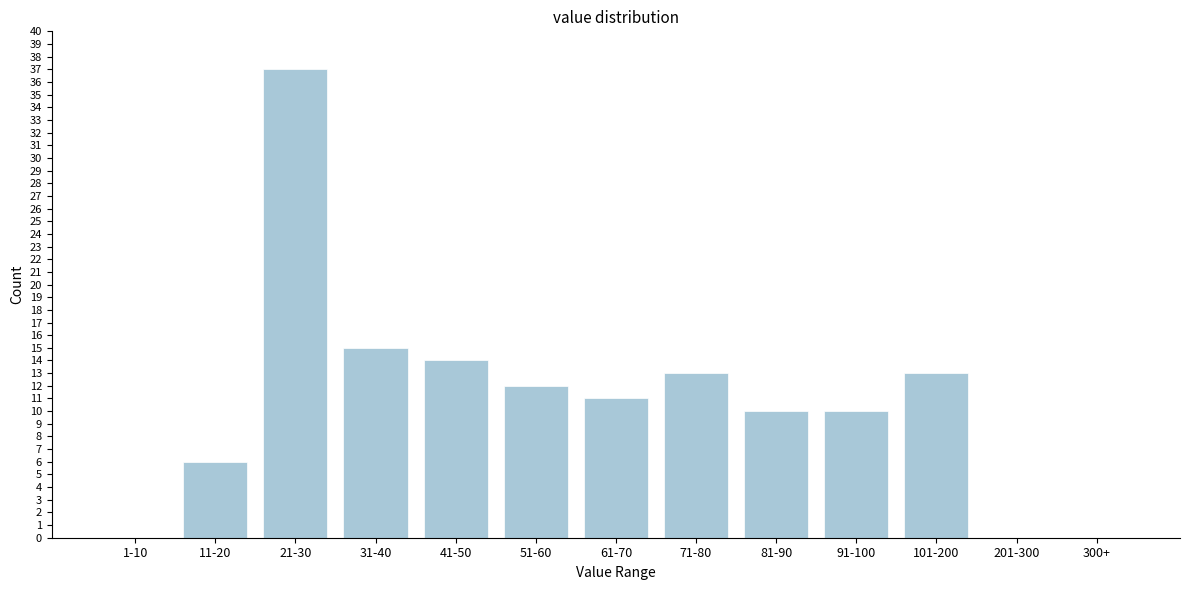

Reading right to left, what are all the values shown in this chart?

300+=0	201-300=0	101-200=13	91-100=10	81-90=10	71-80=13	61-70=11	51-60=12	41-50=14	31-40=15	21-30=37	11-20=6	1-10=0